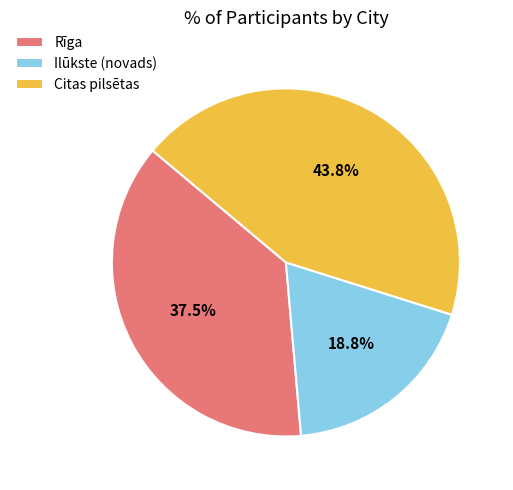

How many slices are in this pie chart?

3